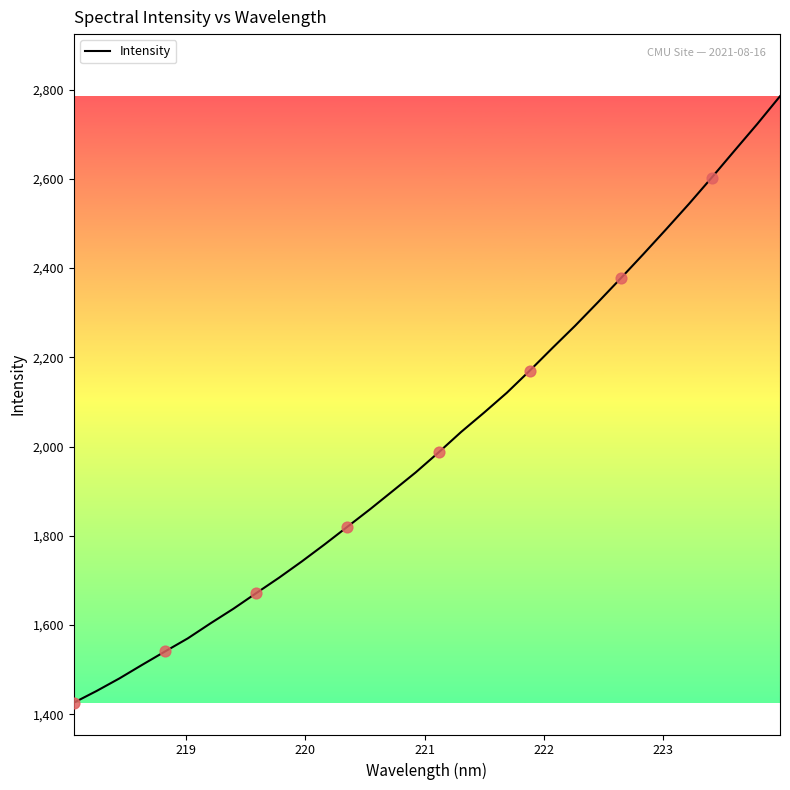

What is the maximum value shown in the chart?

2785.3